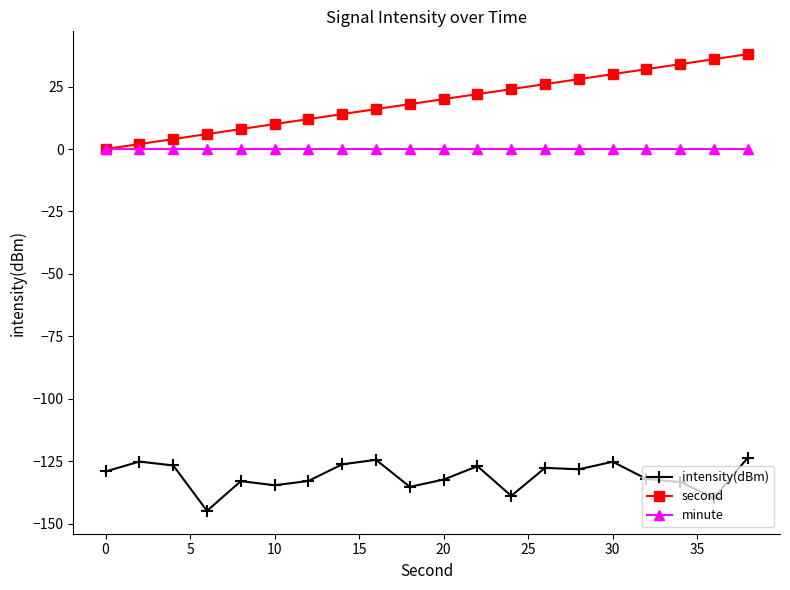

True or false: intensity(dBm) has more than 1 interior local peaks.

True